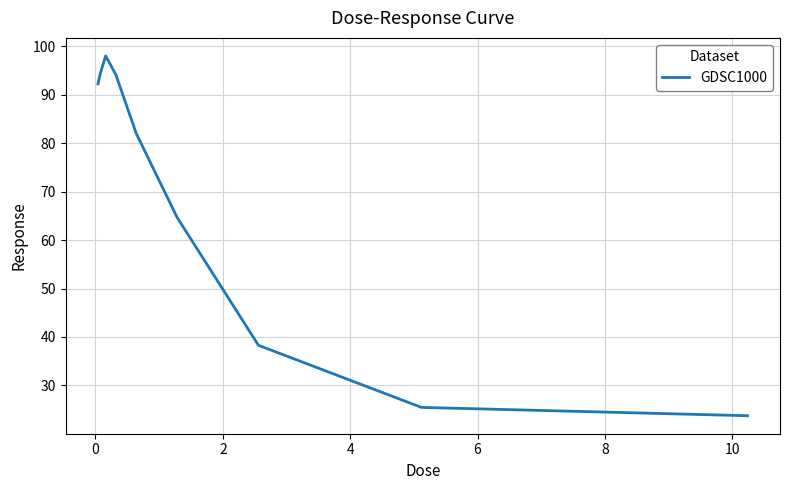

What is the maximum value shown in the chart?

98.0